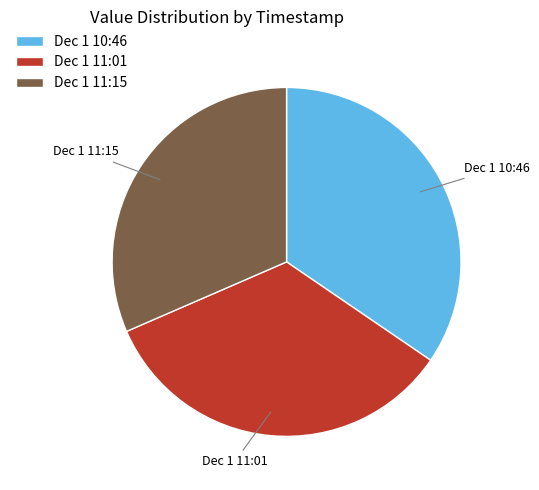

Is the sum of Dec 1 10:46 and Dec 1 11:15 greater than half?

Yes